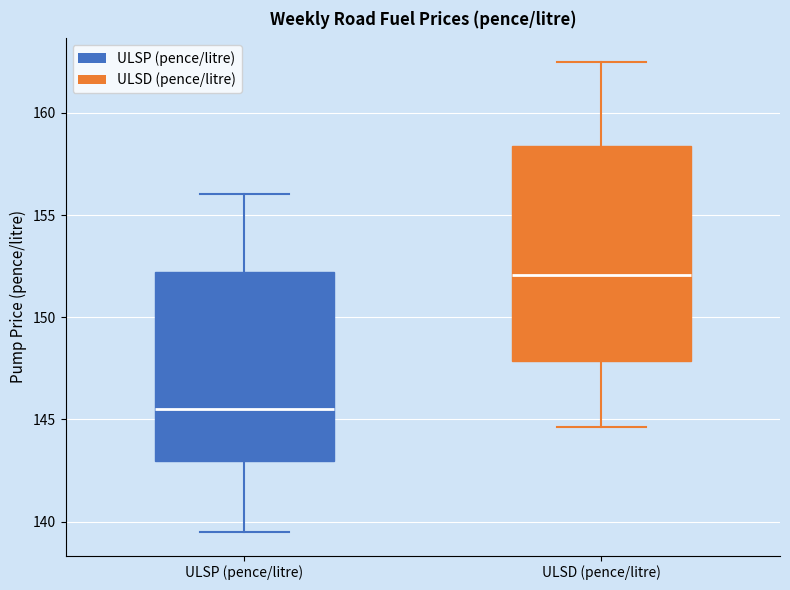

Reading left to right, transcribe this box plot: for each box, give where its median line is, the range the box spans, and where its two whiskers end, as read against the y-axis. The values are not printed on the chart, so give them approximately, as read against the axis.

ULSP (pence/litre): median 145.5, box 143.0 to 152.0, whiskers 139.5 to 156.0
ULSD (pence/litre): median 152.0, box 148.0 to 158.5, whiskers 144.5 to 162.5